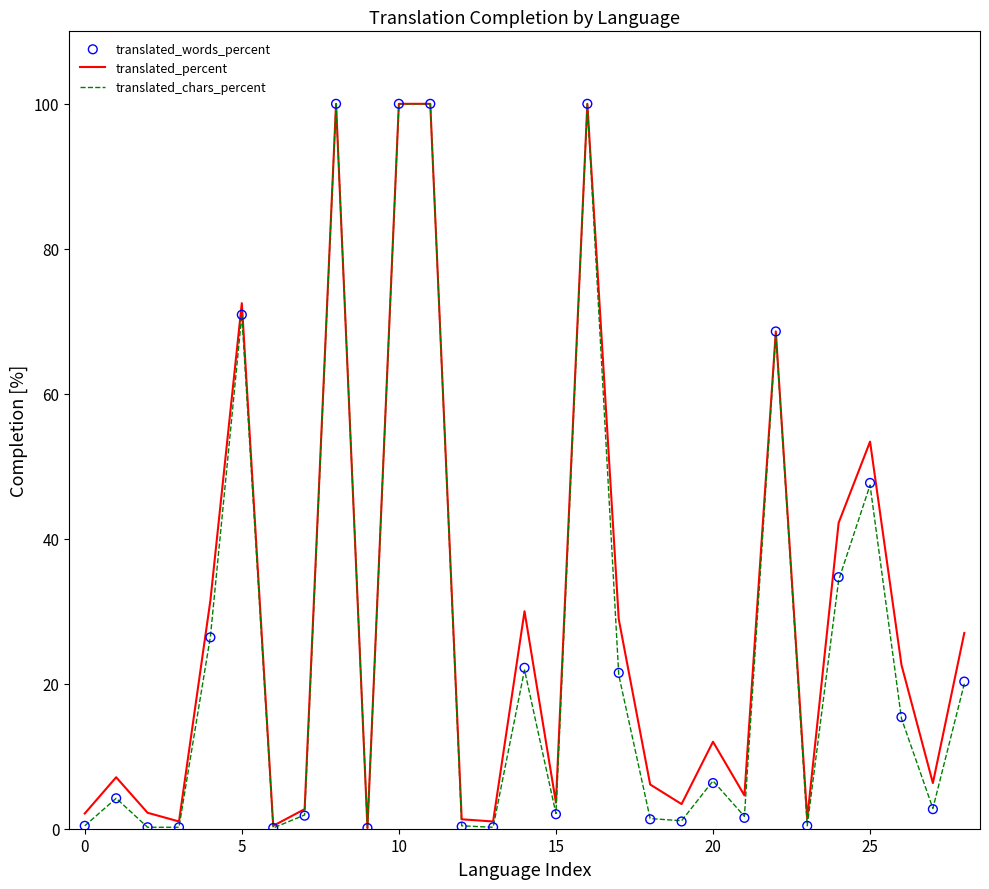

What are all the series names shown in the legend?

translated_percent, translated_chars_percent, translated_words_percent